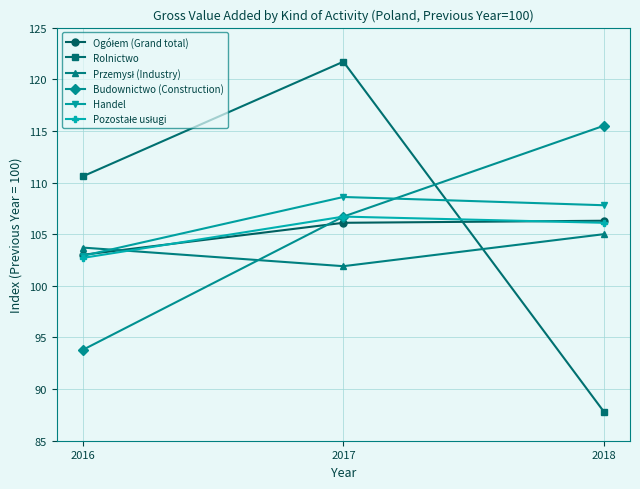

Is it true that Handel equals 148.3 at 2017?

False